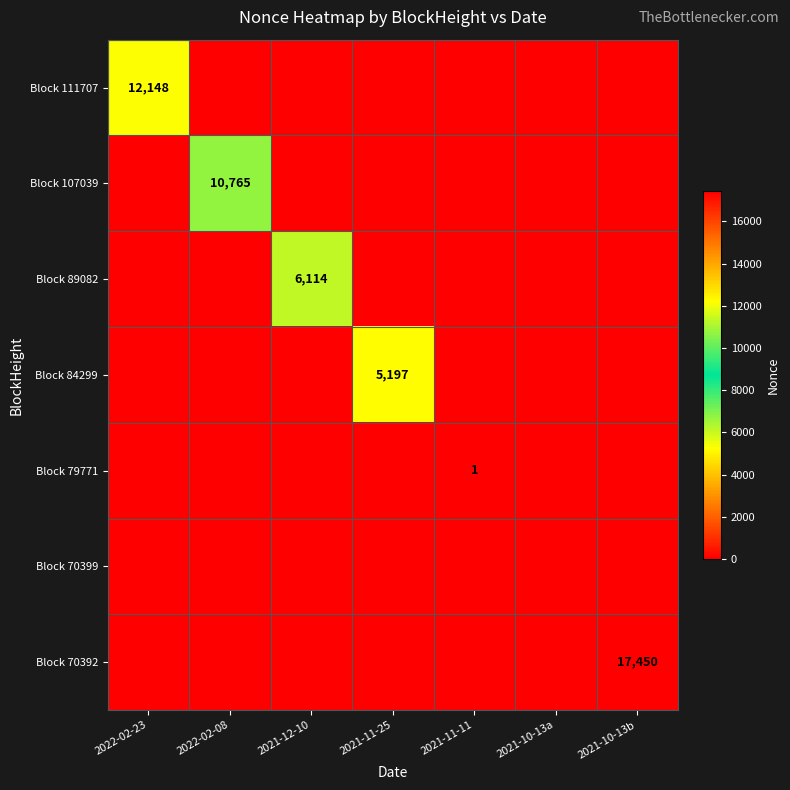

Which series has the largest total across all categories?

Block 70392